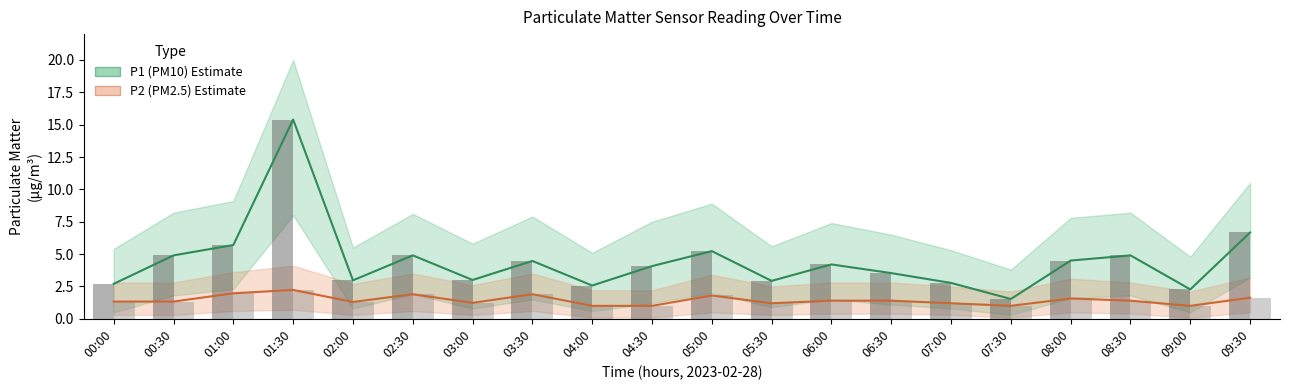

What is the difference between the maximum and minimum values in the P2 (PM2.5) series?

1.2